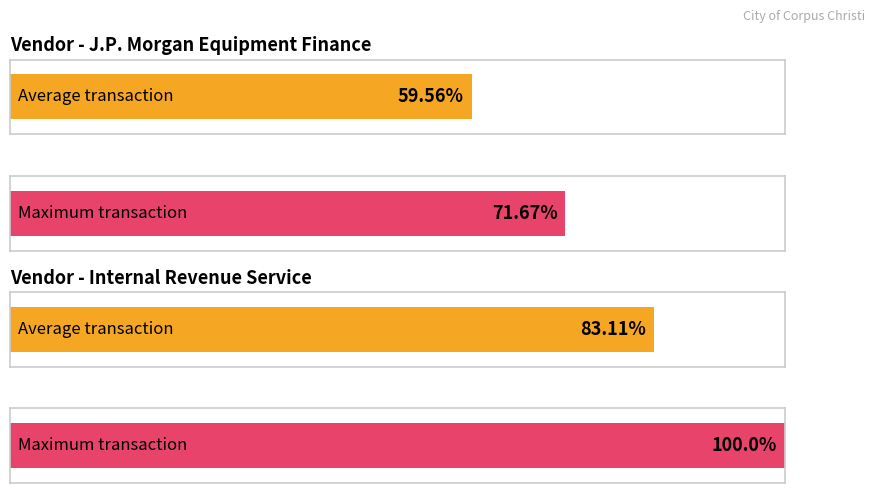

Count the number of data series in this chart.

2